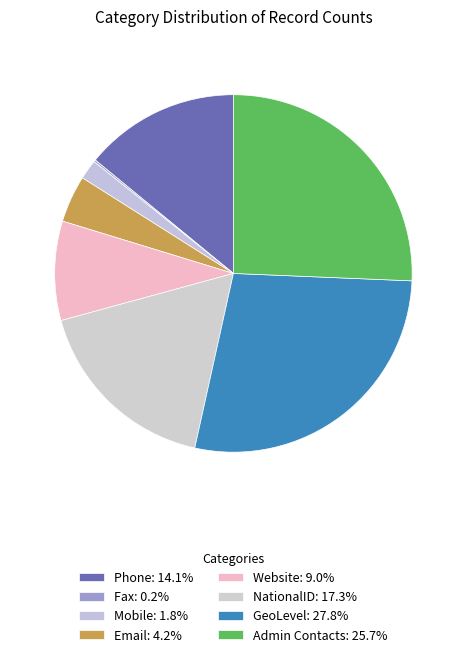

To the nearest percent, what is the difference between the largest and smallest slice percentages?

28%